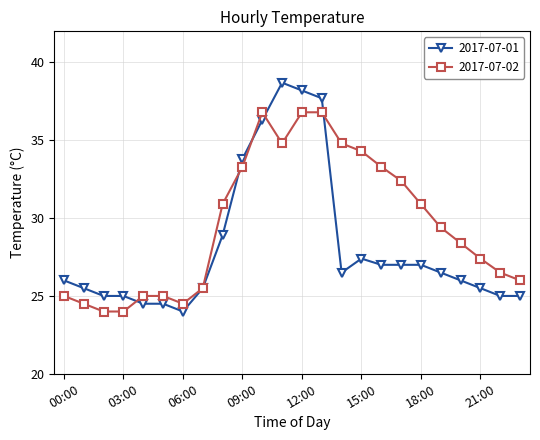

Which series has the widest spread of values?

2017-07-01